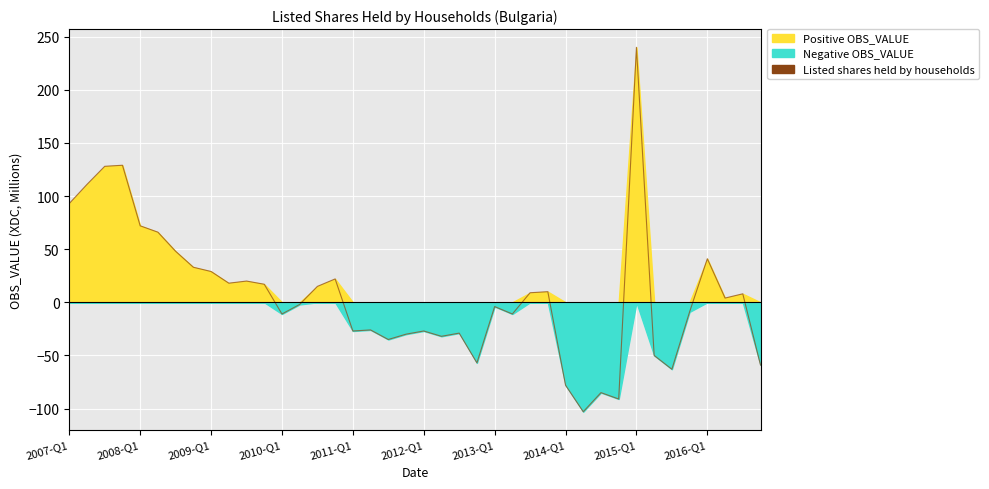

Reading left to right, extract all data points from this chart.

Listed shares held by households: 93	111	128	129	72	66	48	33	29	18	20	17	-11	-2	15	22	-27	-26	-35	-30	-27	-32	-29	-57	-4	-11	9	10	-78	-103	-85	-91	240	-50	-63	-9	41	4	8	-59
Positive values: 93	111	128	129	72	66	48	33	29	18	20	17	0	0	15	22	0	0	0	0	0	0	0	0	0	0	9	10	0	0	0	0	240	0	0	0	41	4	8	0
Negative values: 0	0	0	0	0	0	0	0	0	0	0	0	-11	-2	0	0	-27	-26	-35	-30	-27	-32	-29	-57	-4	-11	0	0	-78	-103	-85	-91	0	-50	-63	-9	0	0	0	-59